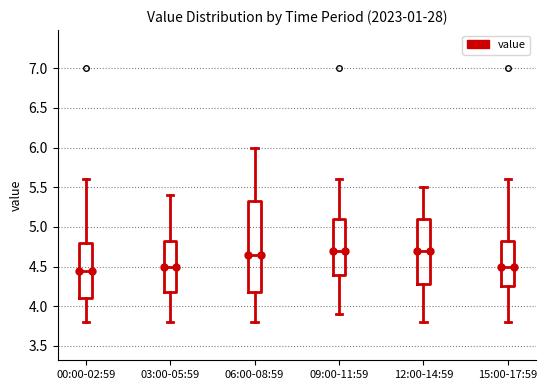

Reading left to right, read every box against the y-axis: the position of its median line, the range the box covers, and the ends of its whiskers. The values are not printed on the chart, so give them approximately, as read against the axis.

00:00-02:59: median 4.45, box 4.10 to 4.80, whiskers 3.80 to 5.60
03:00-05:59: median 4.50, box 4.20 to 4.85, whiskers 3.80 to 5.40
06:00-08:59: median 4.65, box 4.20 to 5.35, whiskers 3.80 to 6.00
09:00-11:59: median 4.70, box 4.40 to 5.10, whiskers 3.90 to 5.60
12:00-14:59: median 4.70, box 4.30 to 5.10, whiskers 3.80 to 5.50
15:00-17:59: median 4.50, box 4.25 to 4.85, whiskers 3.80 to 5.60